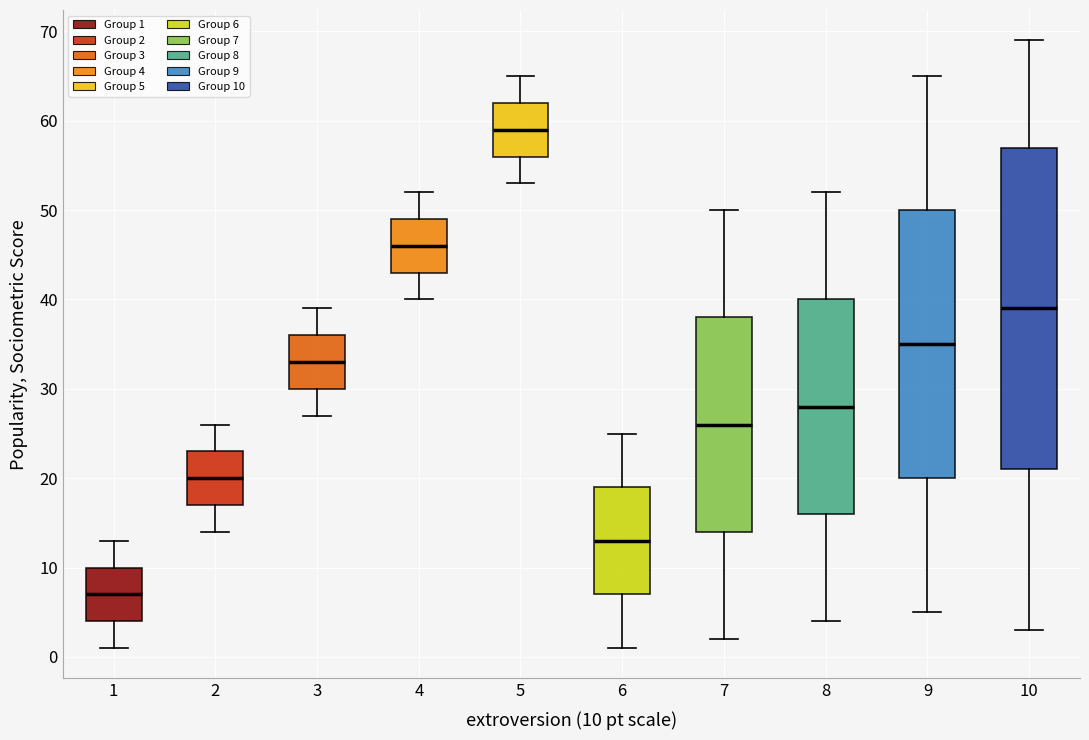

Reading left to right, transcribe this box plot: for each box, give where its median line is, the range the box spans, and where its two whiskers end, as read against the y-axis. The values are not printed on the chart, so give them approximately, as read against the axis.

1: median 7, box 4 to 10, whiskers 1 to 13
2: median 20, box 17 to 23, whiskers 14 to 26
3: median 33, box 30 to 36, whiskers 27 to 39
4: median 46, box 43 to 49, whiskers 40 to 52
5: median 59, box 56 to 62, whiskers 53 to 65
6: median 13, box 7 to 19, whiskers 1 to 25
7: median 26, box 14 to 38, whiskers 2 to 50
8: median 28, box 16 to 40, whiskers 4 to 52
9: median 35, box 20 to 50, whiskers 5 to 65
10: median 39, box 21 to 57, whiskers 3 to 69